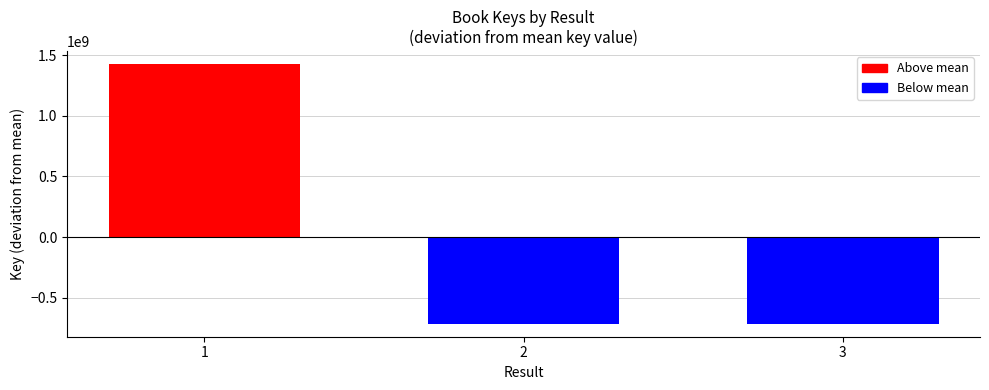

What is the change in value from 1 to 2?

-2137553639